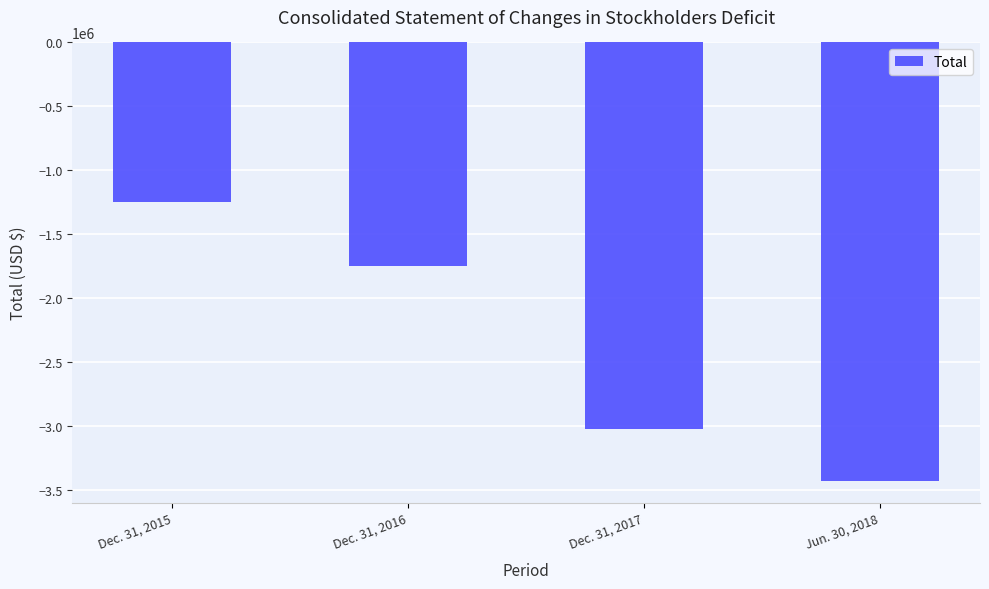

How many values are between -3027844 and -1247791?

3